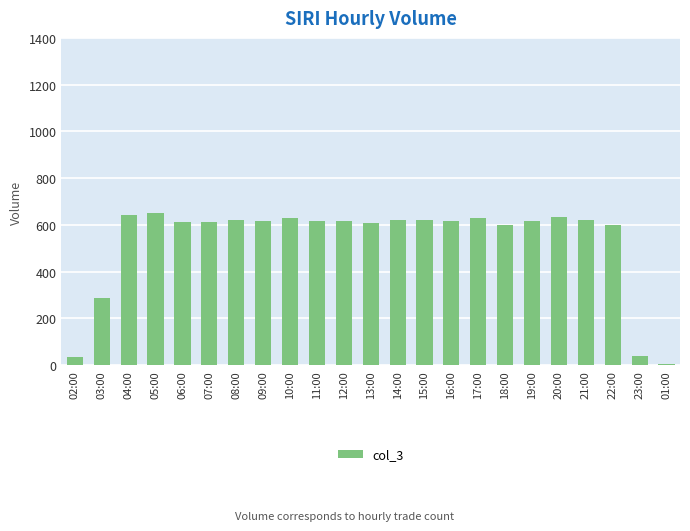

The chart shows a value of 644 at 04:00. True or false?

True